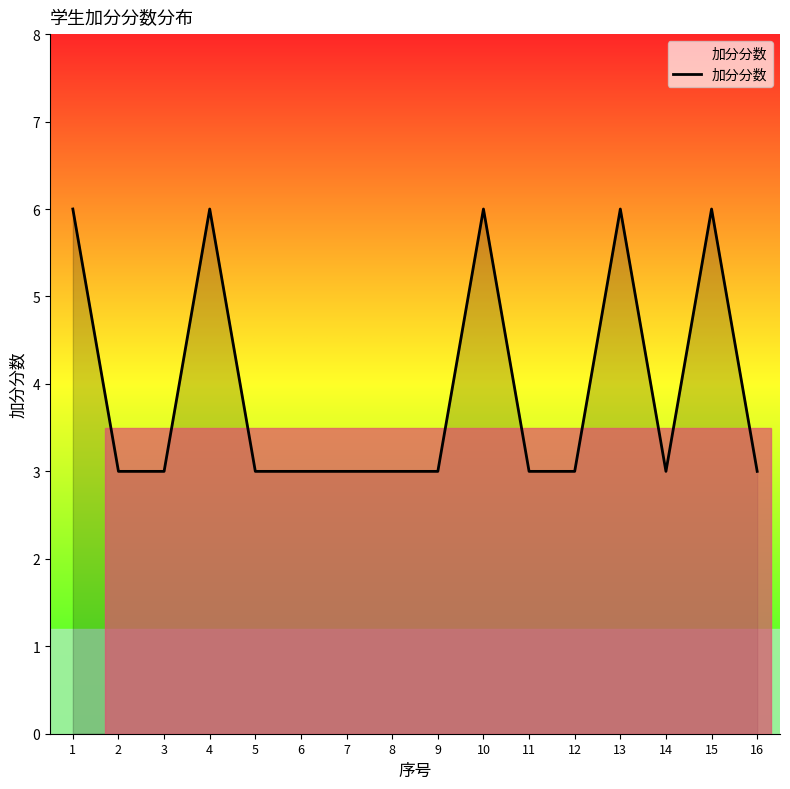

What is the difference between the values at 8 and 10?

3